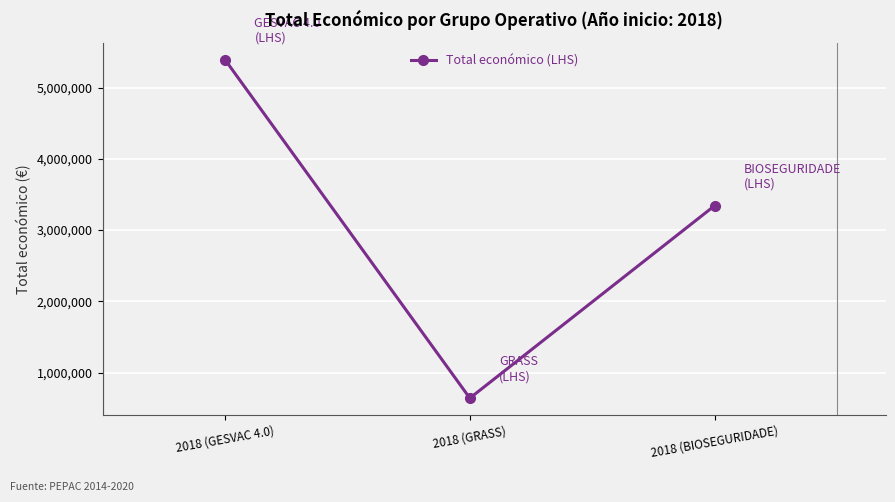

How many data points are less than 3342252?

1